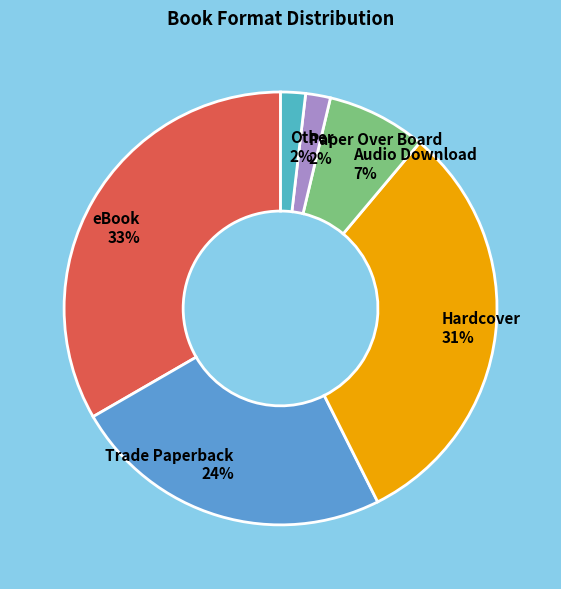

Which has a higher value, Paper Over Board or Hardcover?

Hardcover